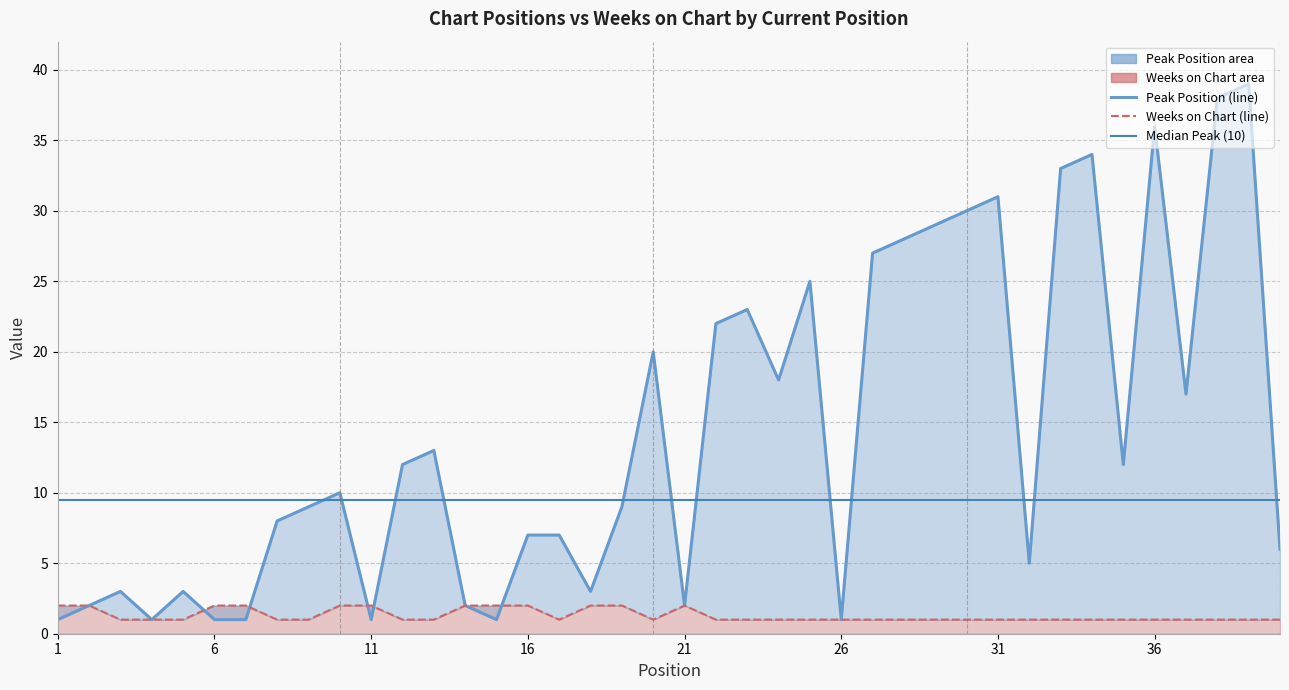

What is the minimum value shown in the chart?

1